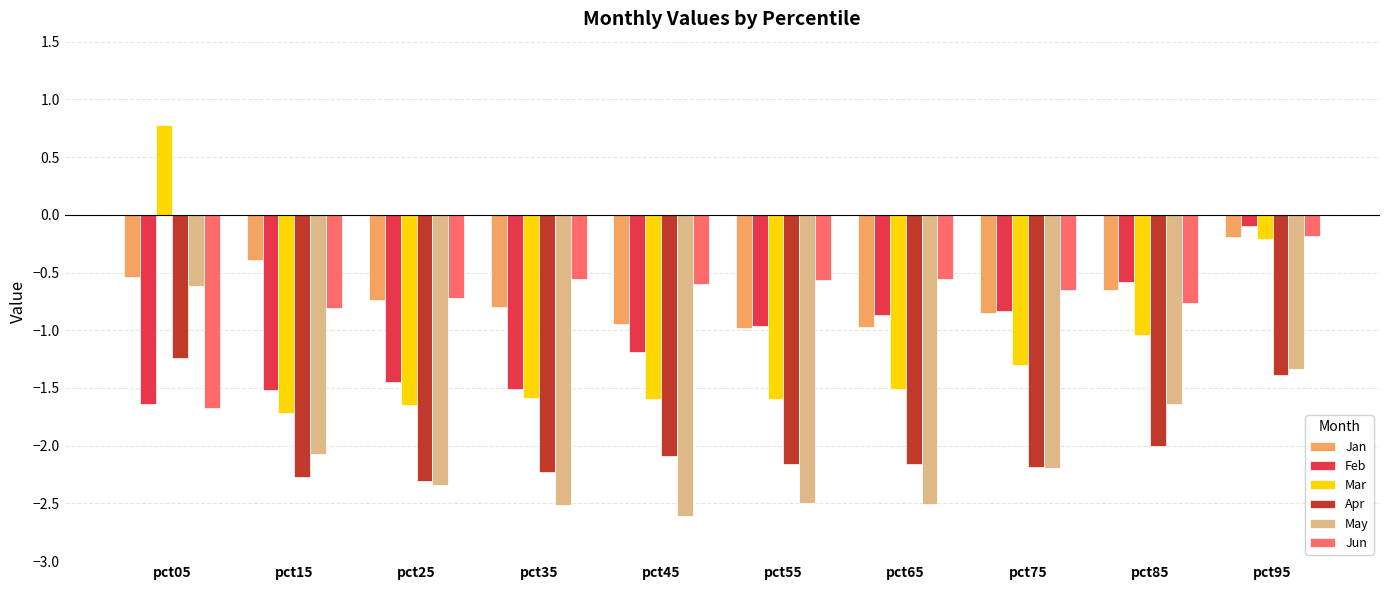

Which series has the largest range (max minus min)?

Mar